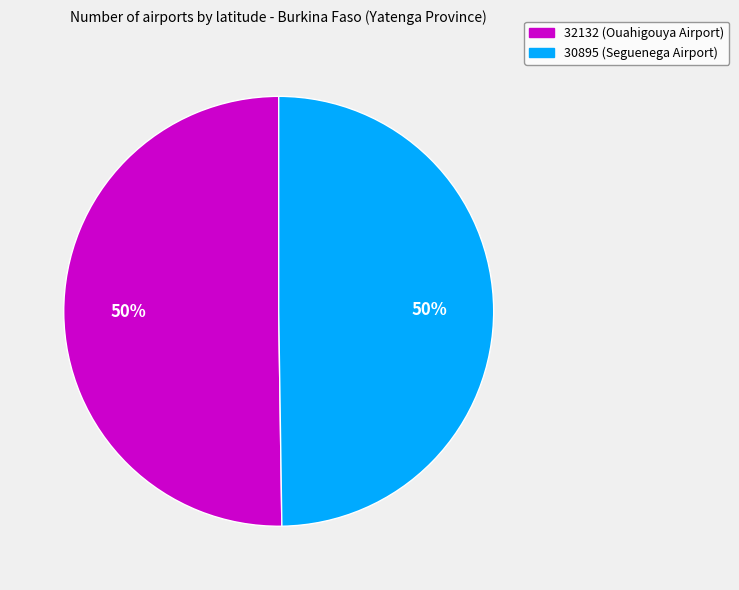

Do 30895 (Seguenega Airport) and 32132 (Ouahigouya Airport) together represent more than half of the pie?

Yes